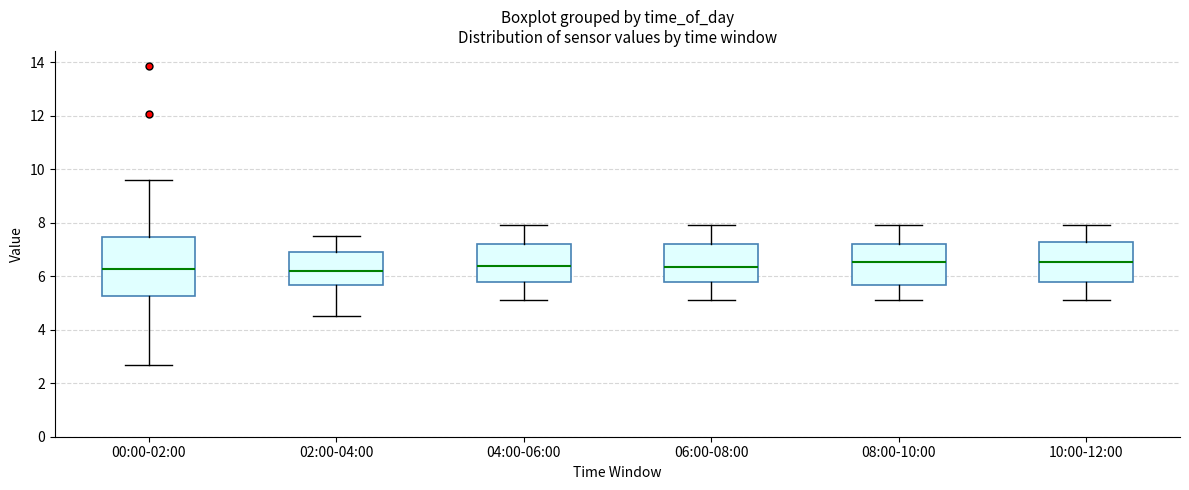

Reading left to right, transcribe this box plot: for each box, give where its median line is, the range the box spans, and where its two whiskers end, as read against the y-axis. The values are not printed on the chart, so give them approximately, as read against the axis.

00:00-02:00: median 6.2, box 5.2 to 7.4, whiskers 2.8 to 9.6
02:00-04:00: median 6.2, box 5.6 to 7.0, whiskers 4.6 to 7.6
04:00-06:00: median 6.4, box 5.8 to 7.2, whiskers 5.2 to 8.0
06:00-08:00: median 6.4, box 5.8 to 7.2, whiskers 5.2 to 8.0
08:00-10:00: median 6.6, box 5.6 to 7.2, whiskers 5.2 to 8.0
10:00-12:00: median 6.6, box 5.8 to 7.4, whiskers 5.2 to 8.0